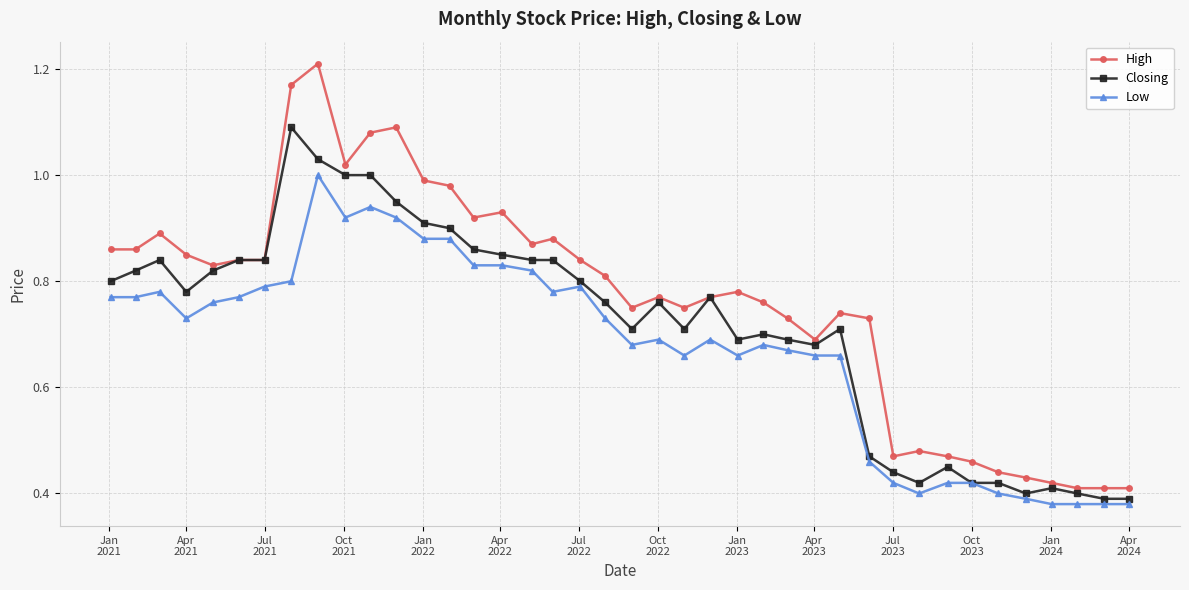

True or false: High and Low cross at least once.

False